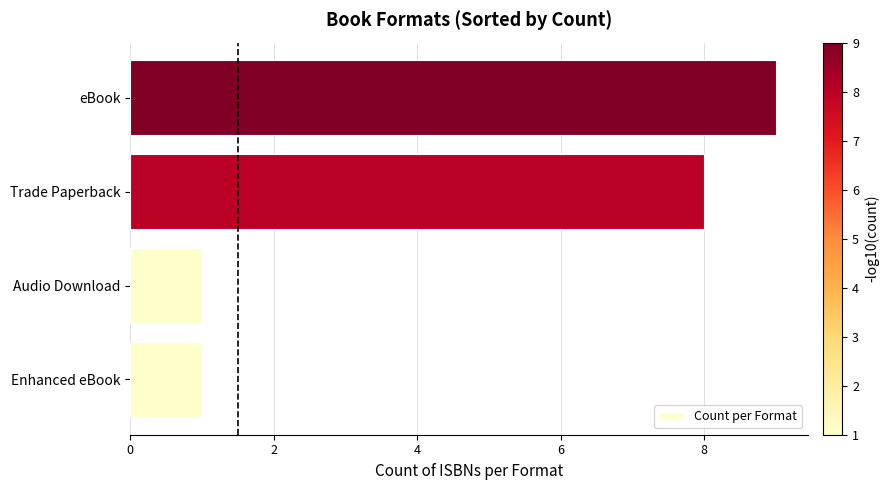

What is the average value?

5